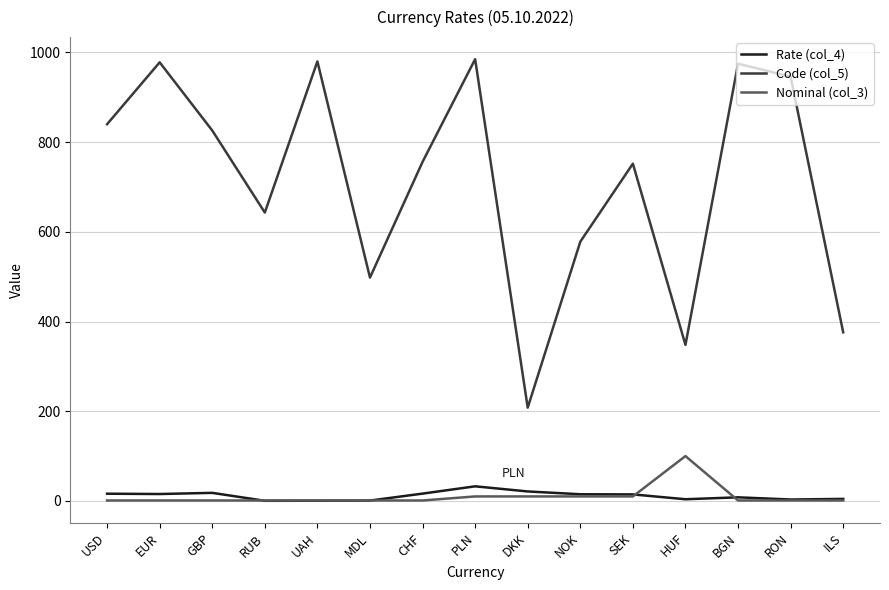

Which series has the largest range (max minus min)?

Code (col_5)